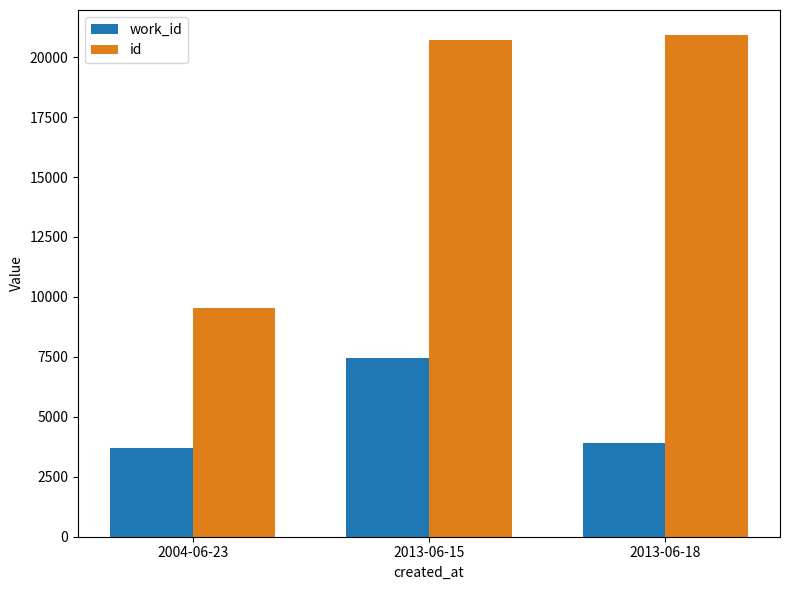

Reading left to right, what are all the values shown in this chart?

work_id: 2004-06-23=3692	2013-06-15=7442	2013-06-18=3923
id: 2004-06-23=9557	2013-06-15=20729	2013-06-18=20921